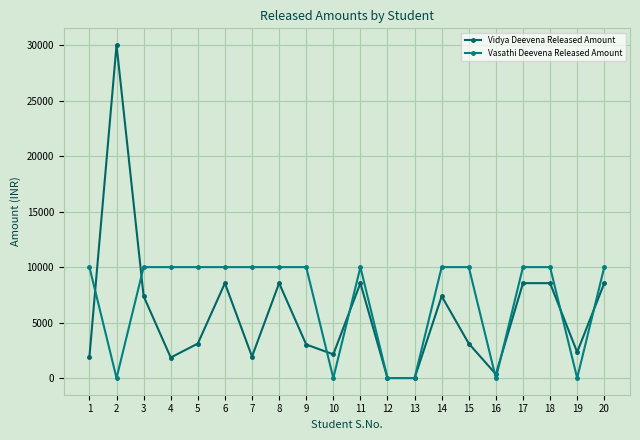

How many data points in Vidya Deevena Released Amount are less than 3110?

9